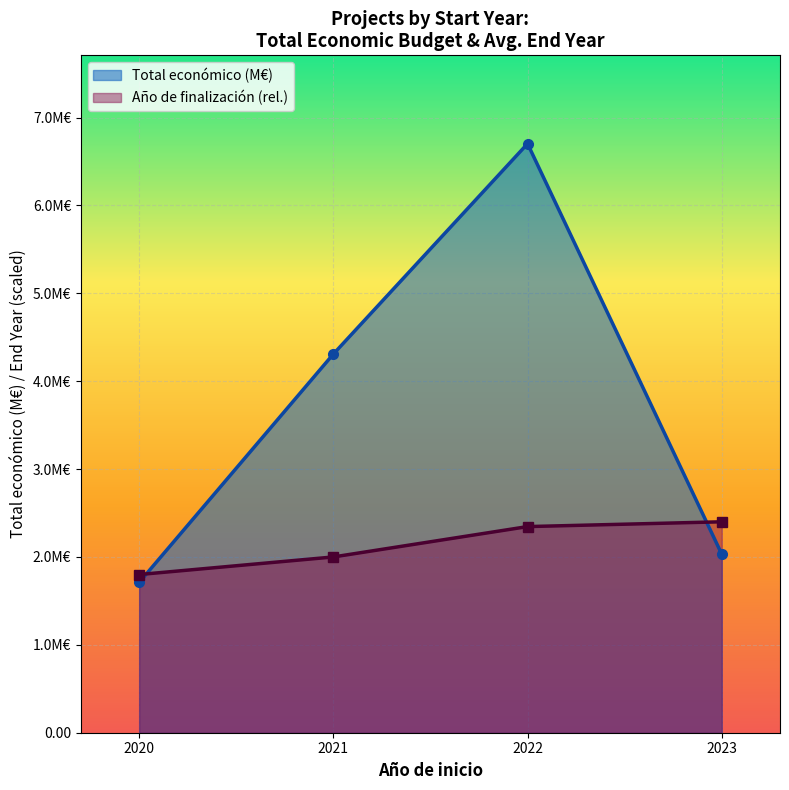

Is the value of Año de finalización (rel.) at 2021 greater than the value of Total económico (M€) at 2022?

No